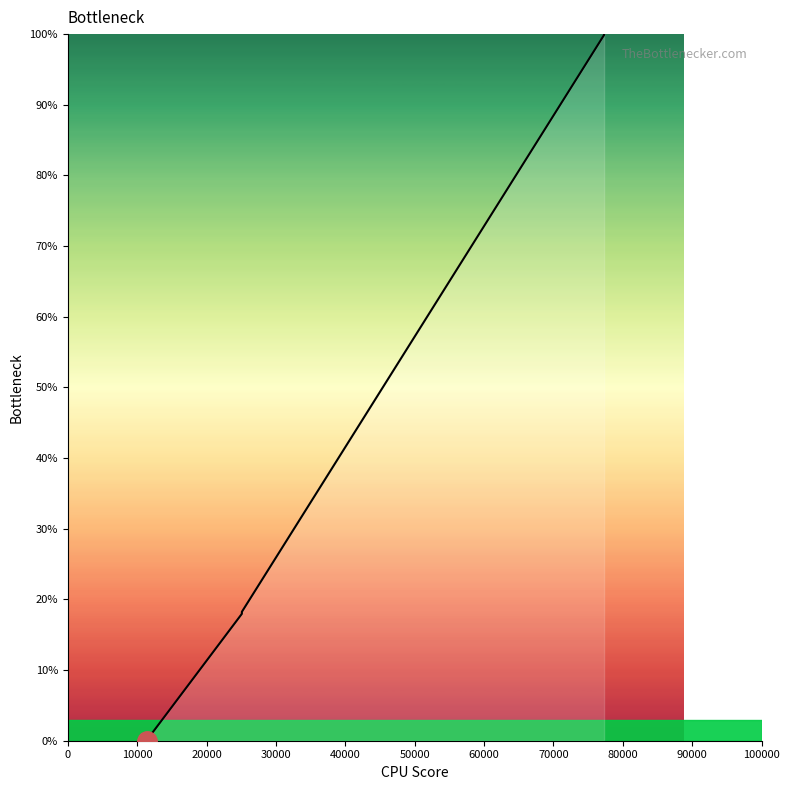

Rank the categories by value from lowest to highest.

0, 10000, 20000, 30000, 40000, 50000, 60000, 70000, 80000, 90000